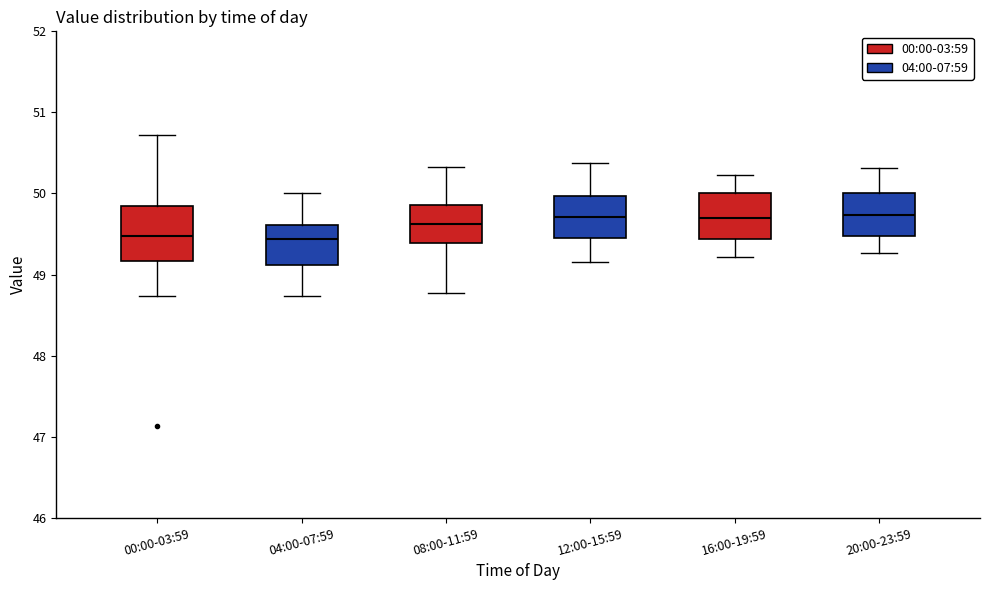

Comparing the boxes themselves (not the whiskers), which one is the tallest?

00:00-03:59